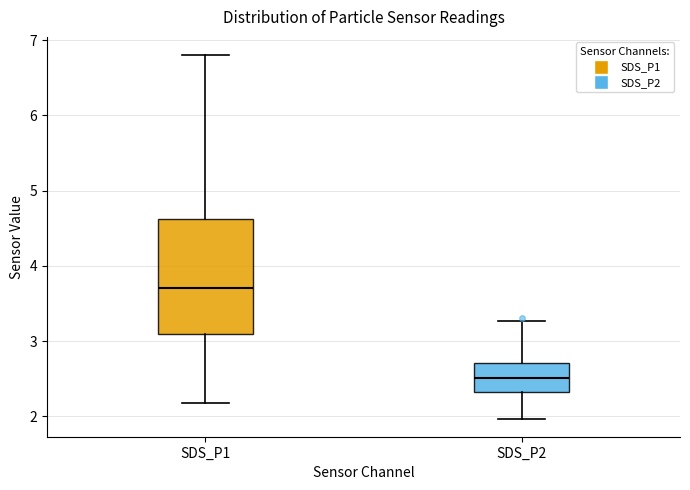

Which box's median line is the lowest?

SDS_P2